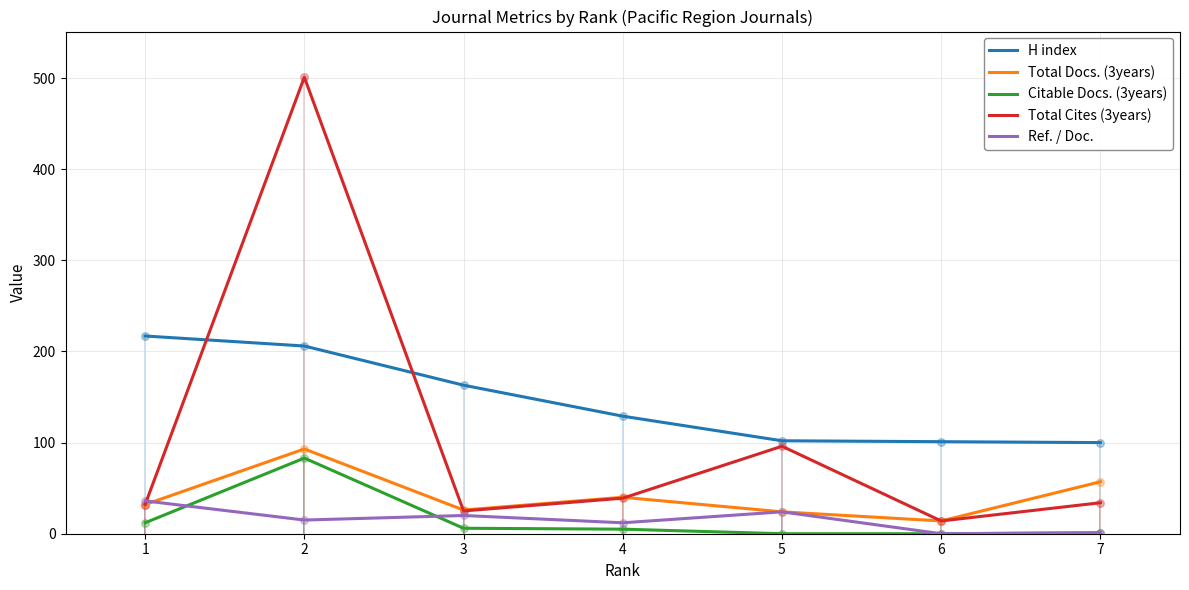

At how many categories does at least one series exceed 407?

1